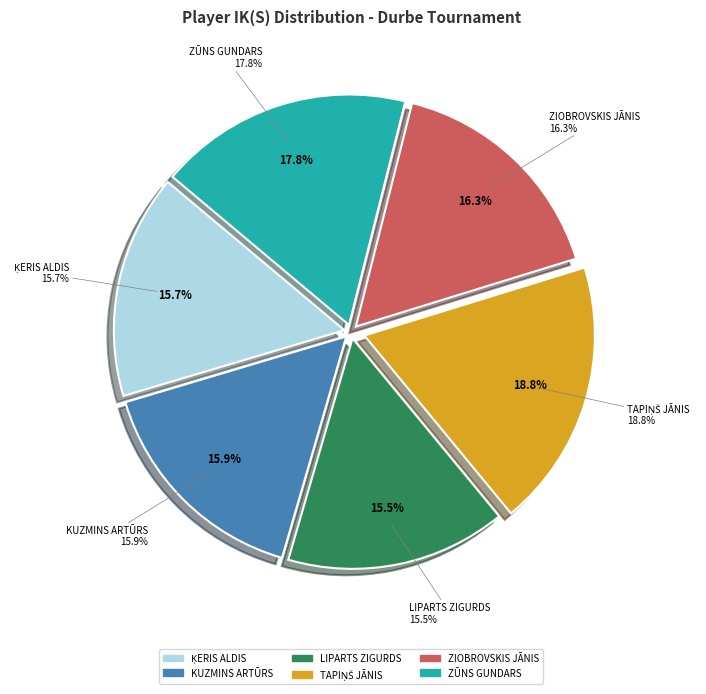

To the nearest percent, what portion does ZIOBROVSKIS JĀNIS represent?

16%